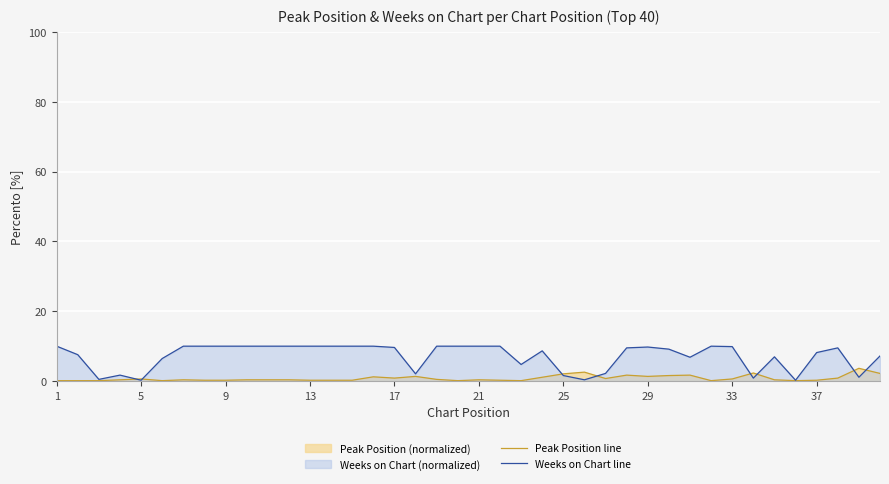

Rank the series by their maximum value, from highest to lowest.

Weeks on Chart line, Peak Position line